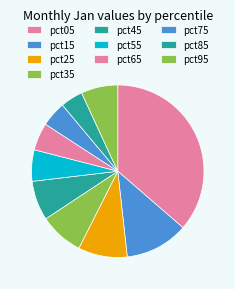

Combined, do pct55 and pct85 account for over 50%?

No